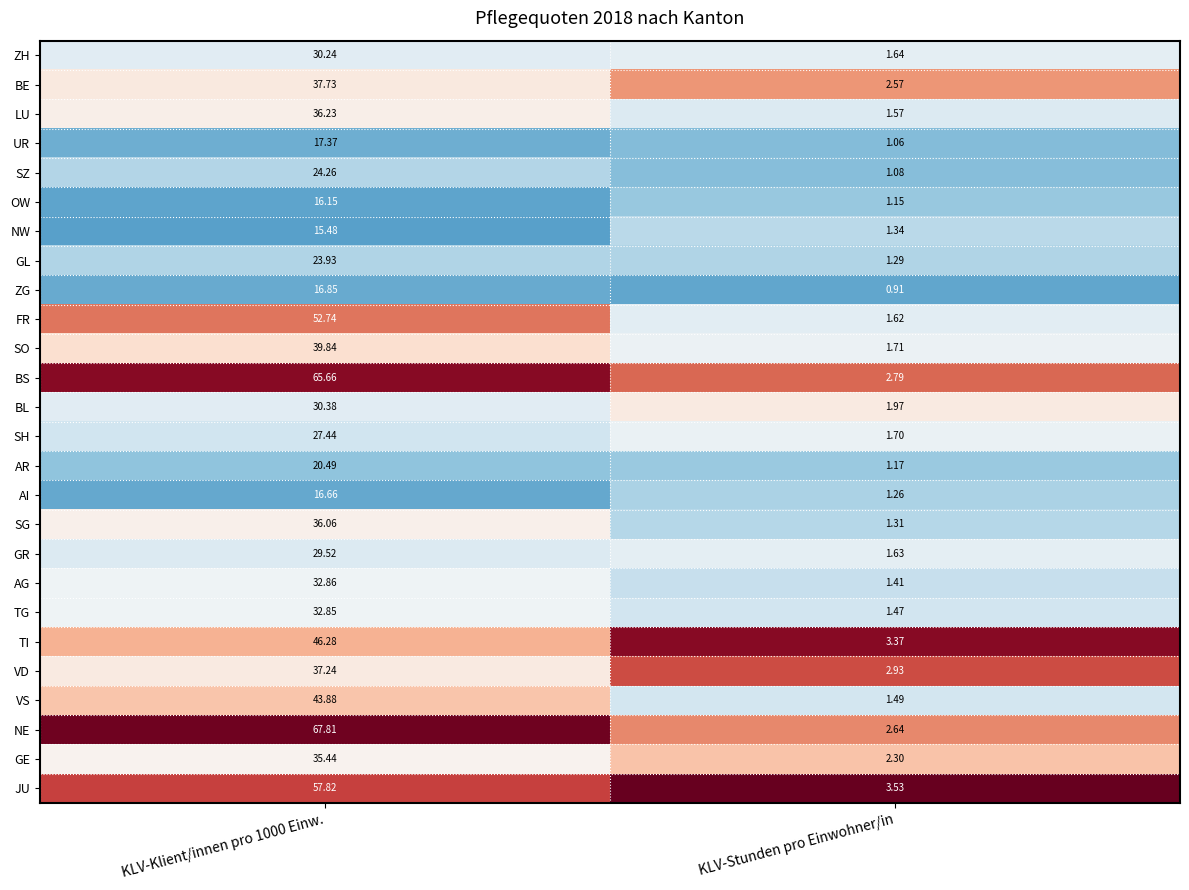

Which series changed the most between KLV-Klient/innen pro 1000 Einw. and KLV-Stunden pro Einwohner/in?

NE